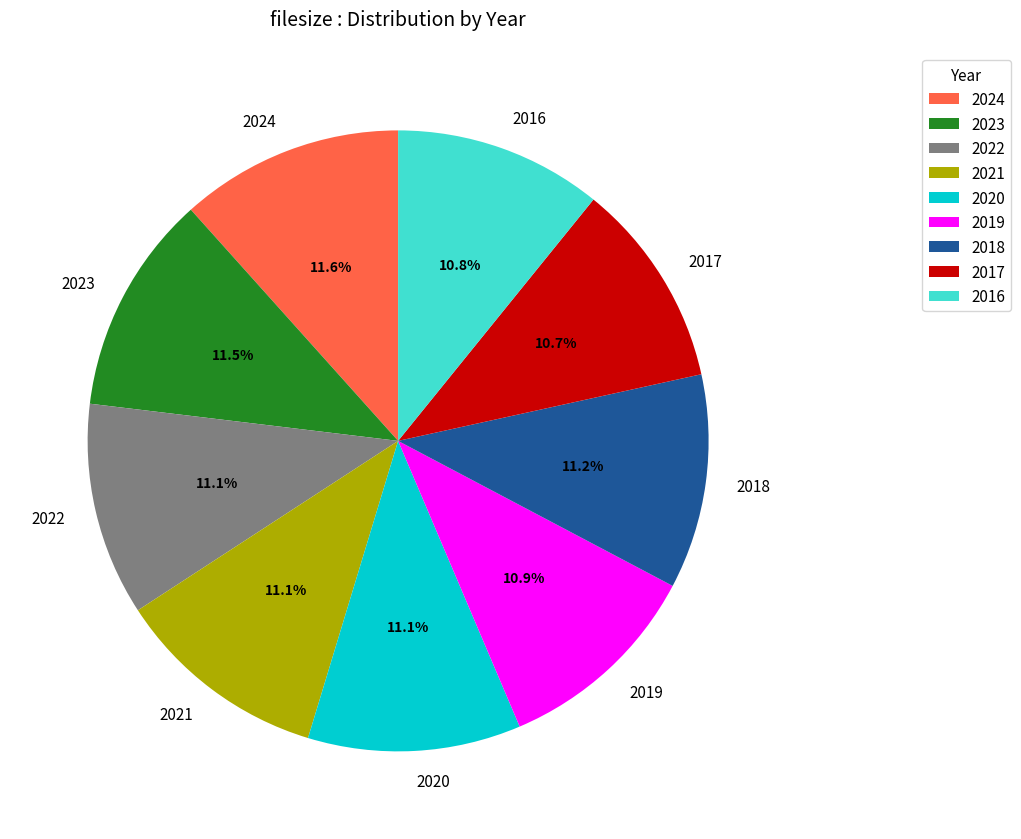

Is the sum of 2021 and 2017 greater than half?

No